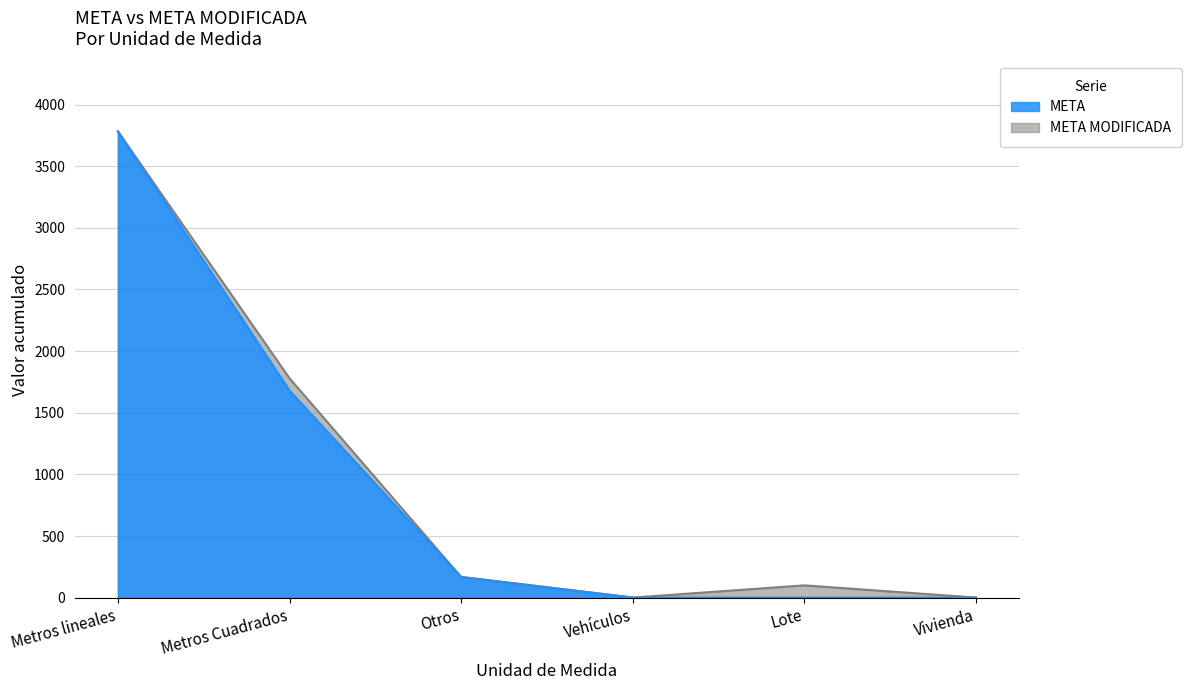

How many values in the META series are below 168?

3